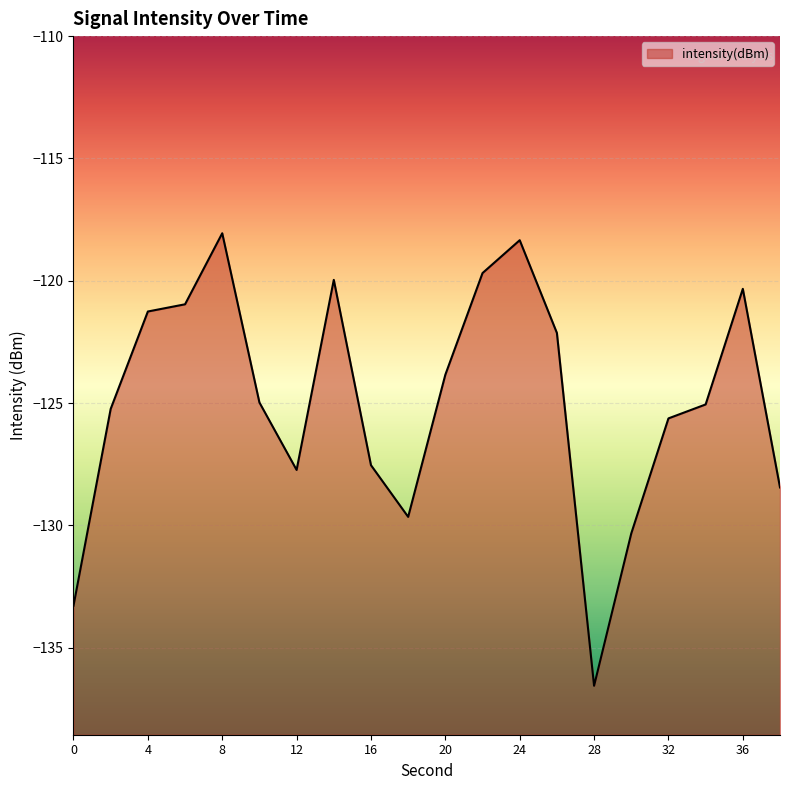

What is the approximate value at 14?

-120.0